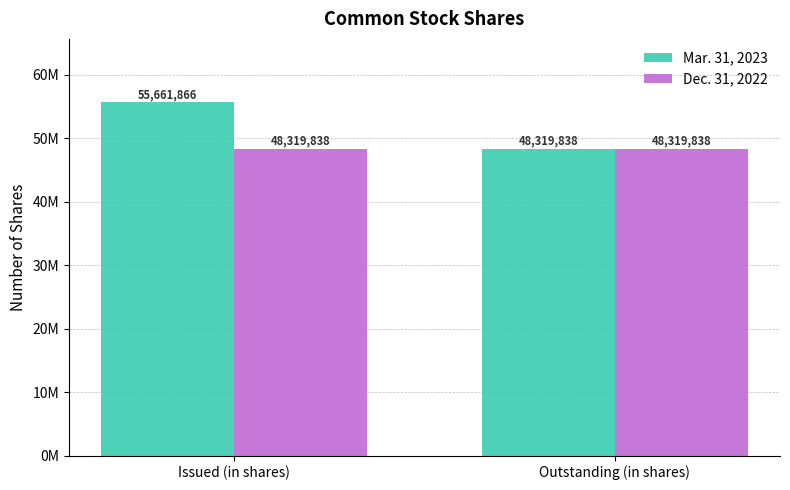

At which category does the chart reach its minimum across all series?

Outstanding (in shares)